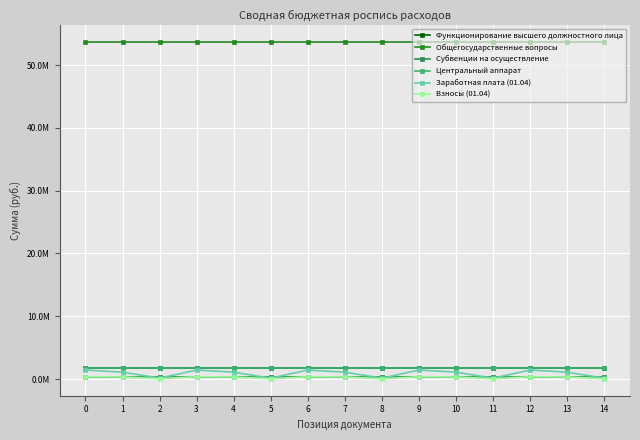

Does the chart have visible grid lines?

Yes